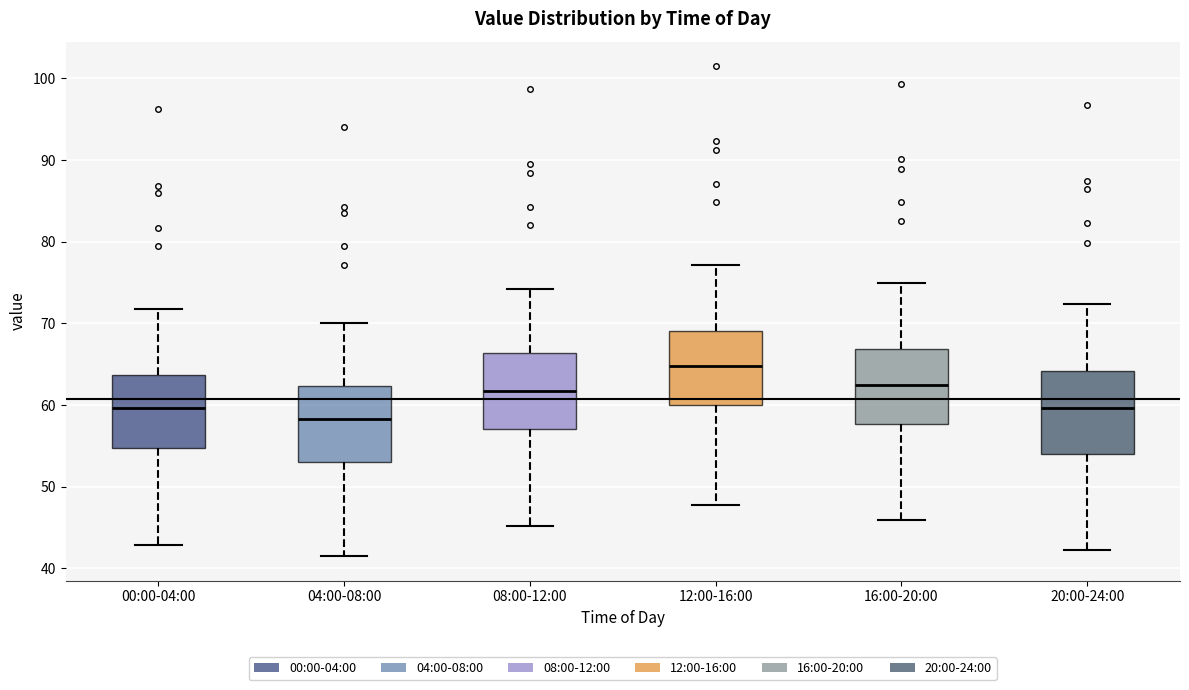

Reading left to right, read every box against the y-axis: the position of its median line, the range the box covers, and the ends of its whiskers. The values are not printed on the chart, so give them approximately, as read against the axis.

00:00-04:00: median 60, box 55 to 64, whiskers 43 to 72
04:00-08:00: median 58, box 53 to 62, whiskers 42 to 70
08:00-12:00: median 62, box 57 to 66, whiskers 45 to 74
12:00-16:00: median 65, box 60 to 69, whiskers 48 to 77
16:00-20:00: median 62, box 58 to 67, whiskers 46 to 75
20:00-24:00: median 60, box 54 to 64, whiskers 42 to 72